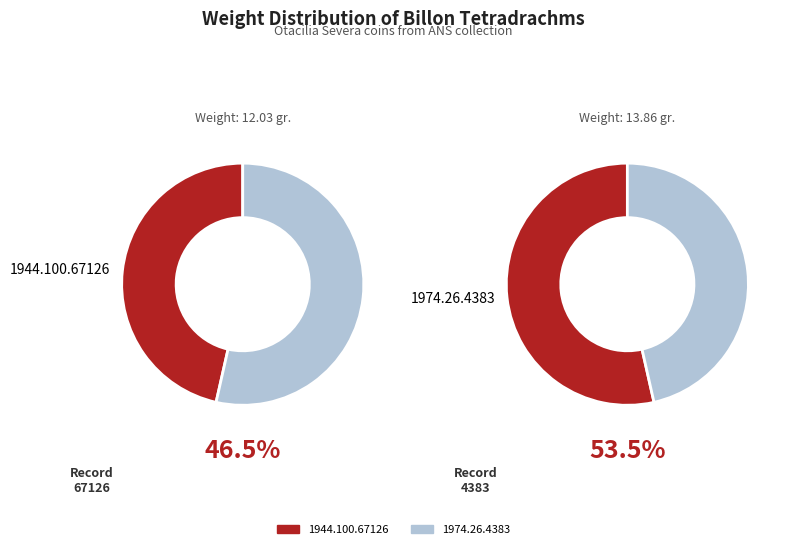

Rank the categories by value from lowest to highest.

1944.100.67126, 1974.26.4383